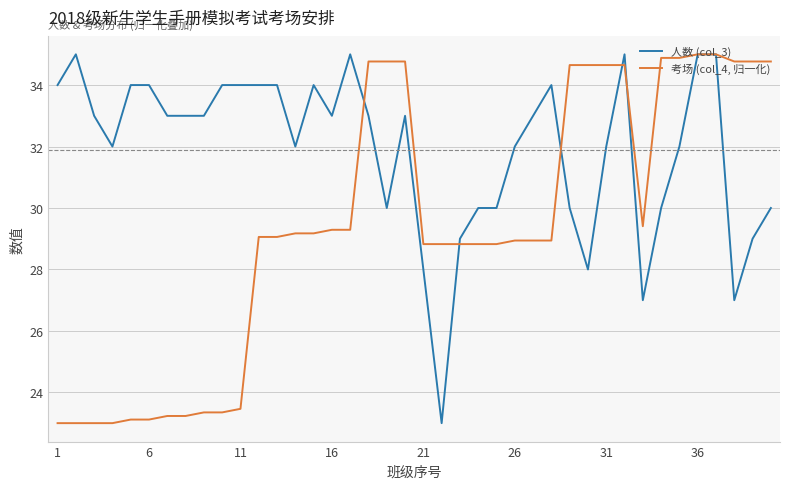

How many categories are shown in the chart?

40